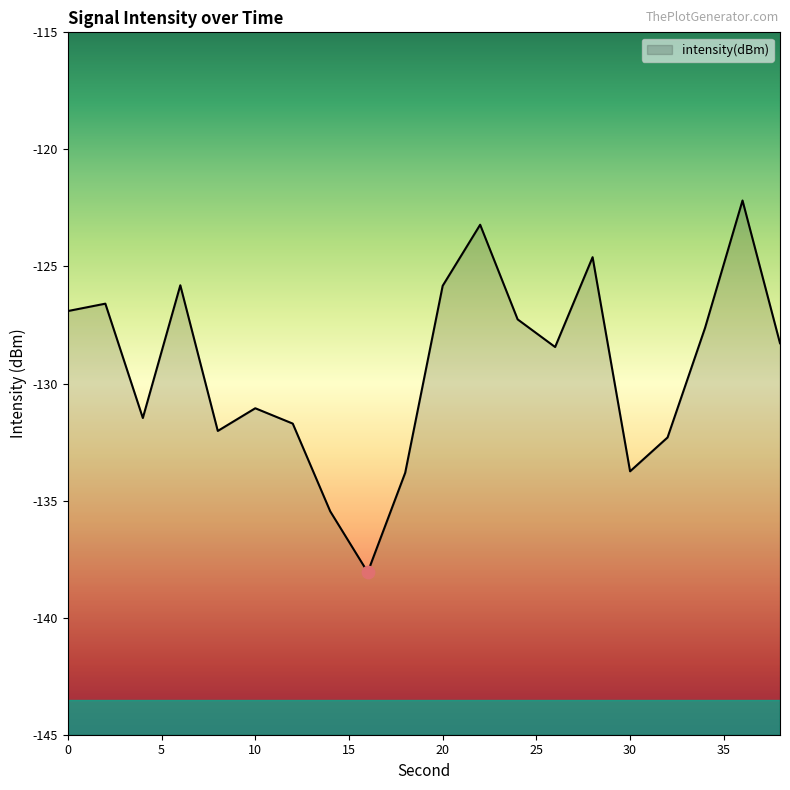

What is the change in value from 26 to 34?

+0.8